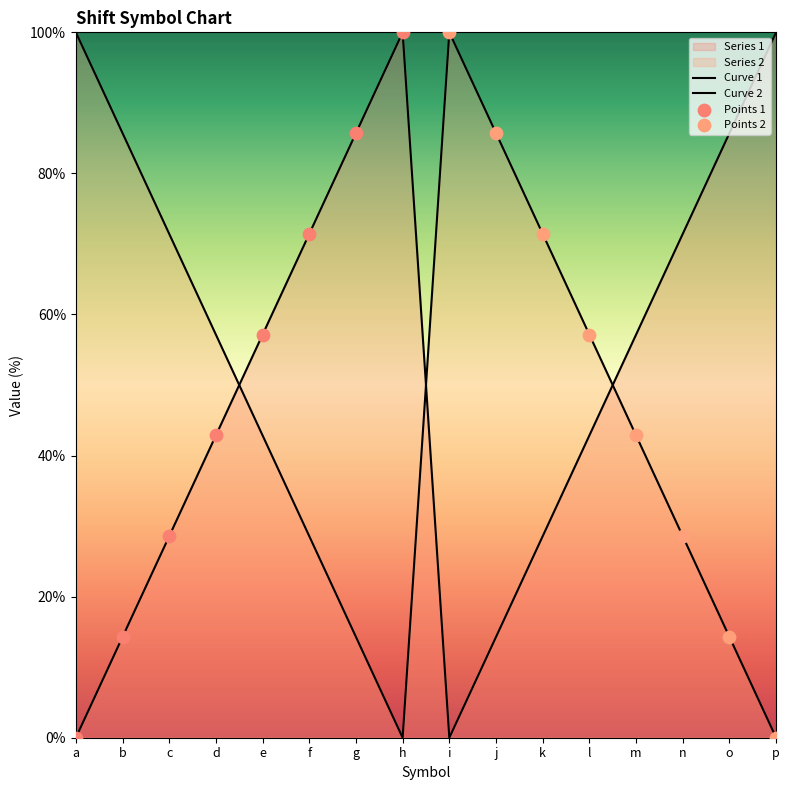

Which series has the widest spread of Y values?

Series 1